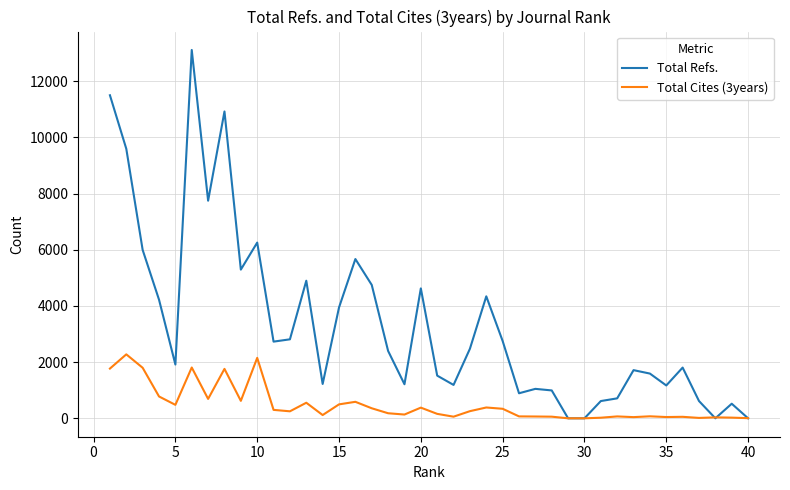

Which series has the largest total across all categories?

Total Refs.